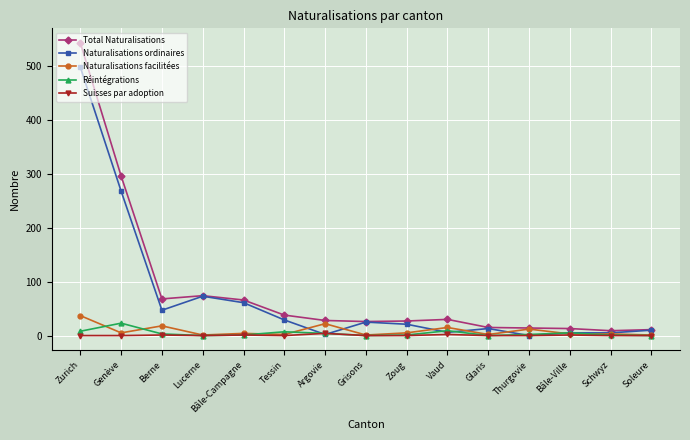

What is the difference between the highest and lowest values at Thurgovie?

14